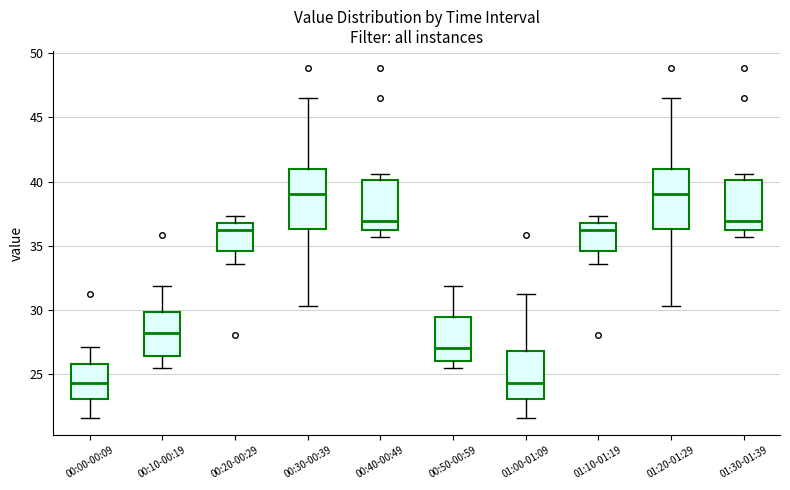

Reading left to right, read every box against the y-axis: the position of its median line, the range the box covers, and the ends of its whiskers. The values are not printed on the chart, so give them approximately, as read against the axis.

00:00-00:09: median 24.5, box 23.0 to 26.0, whiskers 21.5 to 27.0
00:10-00:19: median 28.0, box 26.5 to 30.0, whiskers 25.5 to 32.0
00:20-00:29: median 36.0, box 34.5 to 37.0, whiskers 33.5 to 37.5
00:30-00:39: median 39.0, box 36.5 to 41.0, whiskers 30.5 to 46.5
00:40-00:49: median 37.0, box 36.5 to 40.0, whiskers 35.5 to 40.5
00:50-00:59: median 27.0, box 26.0 to 29.5, whiskers 25.5 to 32.0
01:00-01:09: median 24.5, box 23.0 to 27.0, whiskers 21.5 to 31.5
01:10-01:19: median 36.0, box 34.5 to 37.0, whiskers 33.5 to 37.5
01:20-01:29: median 39.0, box 36.5 to 41.0, whiskers 30.5 to 46.5
01:30-01:39: median 37.0, box 36.5 to 40.0, whiskers 35.5 to 40.5